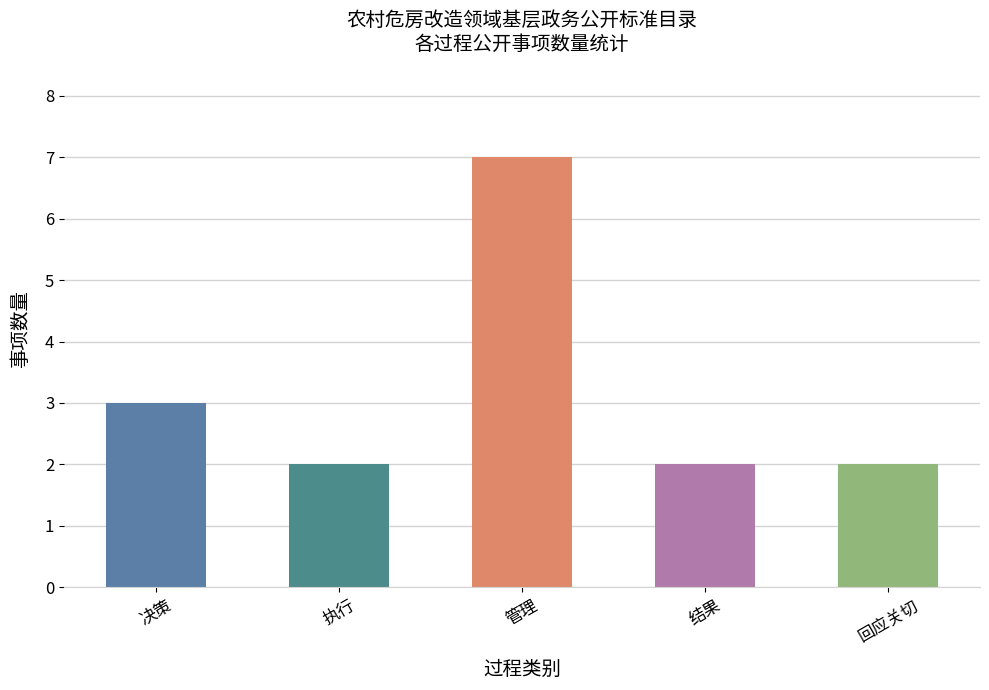

What is the average value?

3